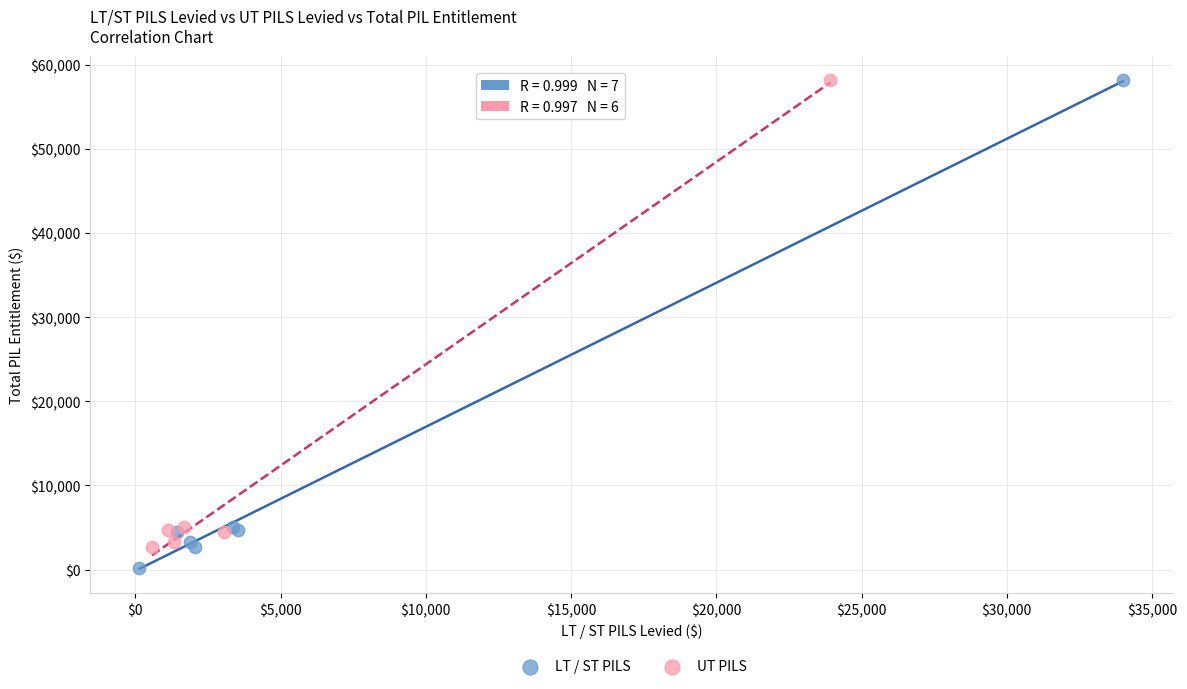

Which series has the widest spread of Y values?

LT / ST PILS